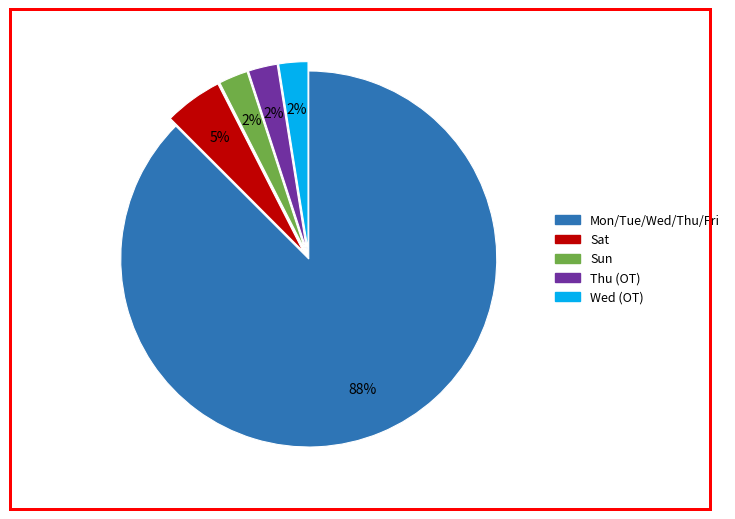

Count the number of slices in the pie.

5